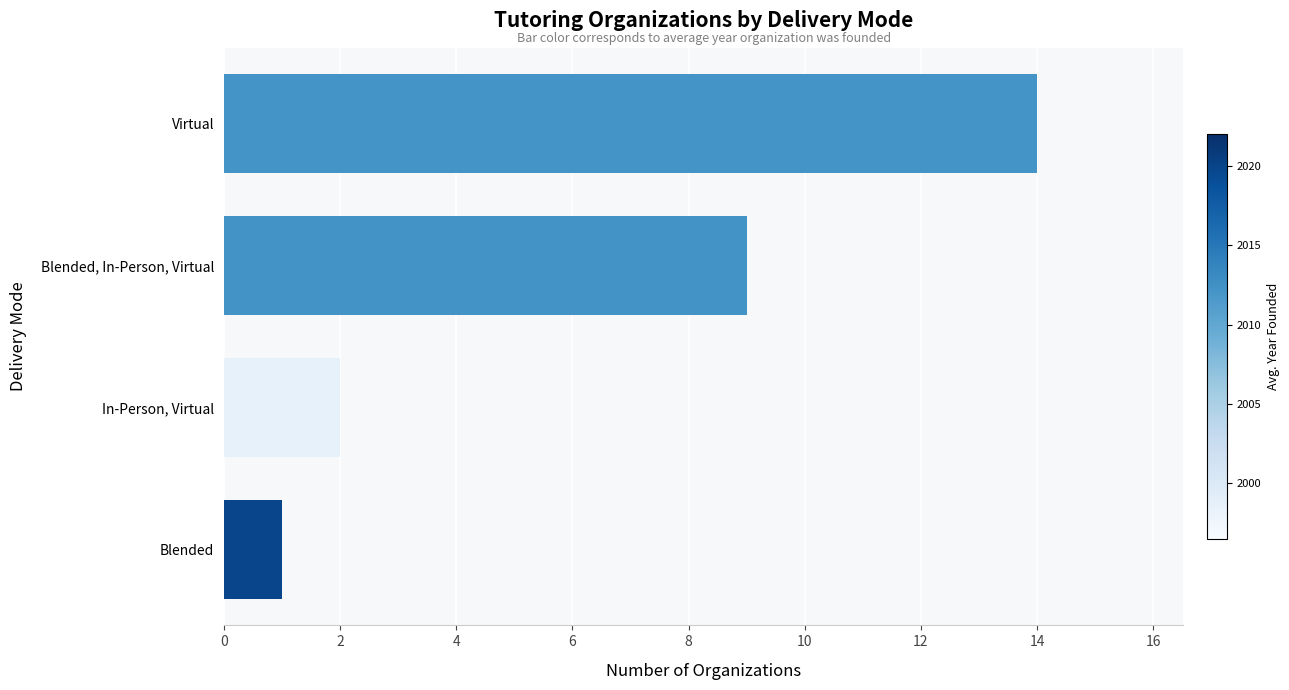

How many data points does each series have?

4